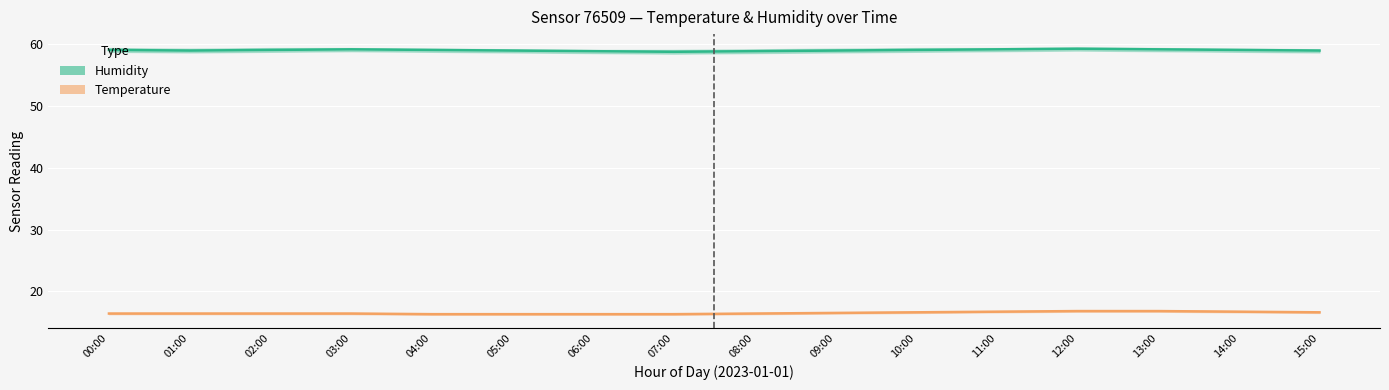

At which category does the chart reach its minimum across all series?

04:00